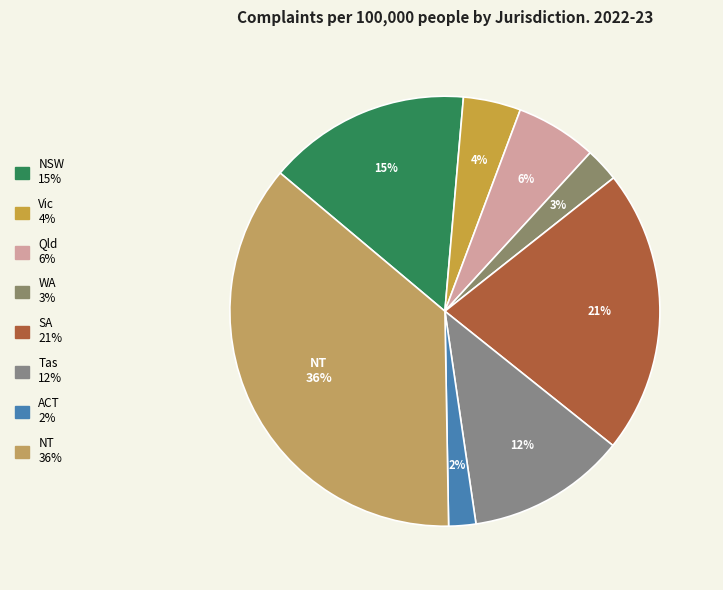

What percentage is the NSW slice, to the nearest percent?

15%